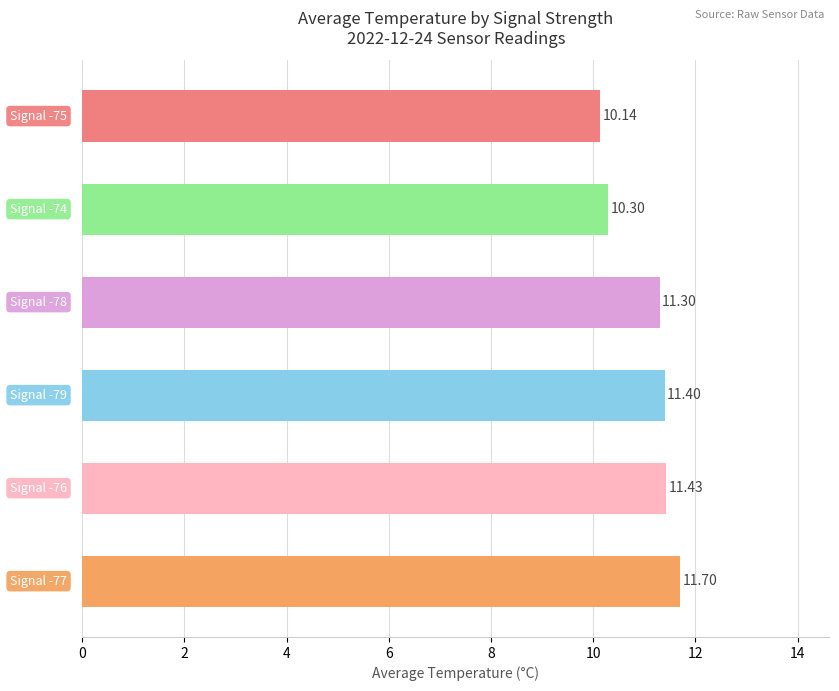

What is the difference between the maximum and second lowest values?

1.4